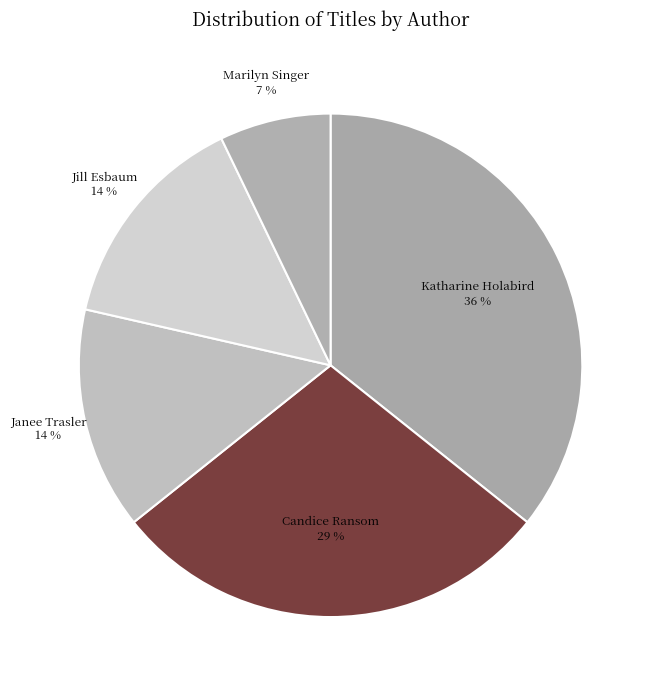

Does any single category account for the majority?

No